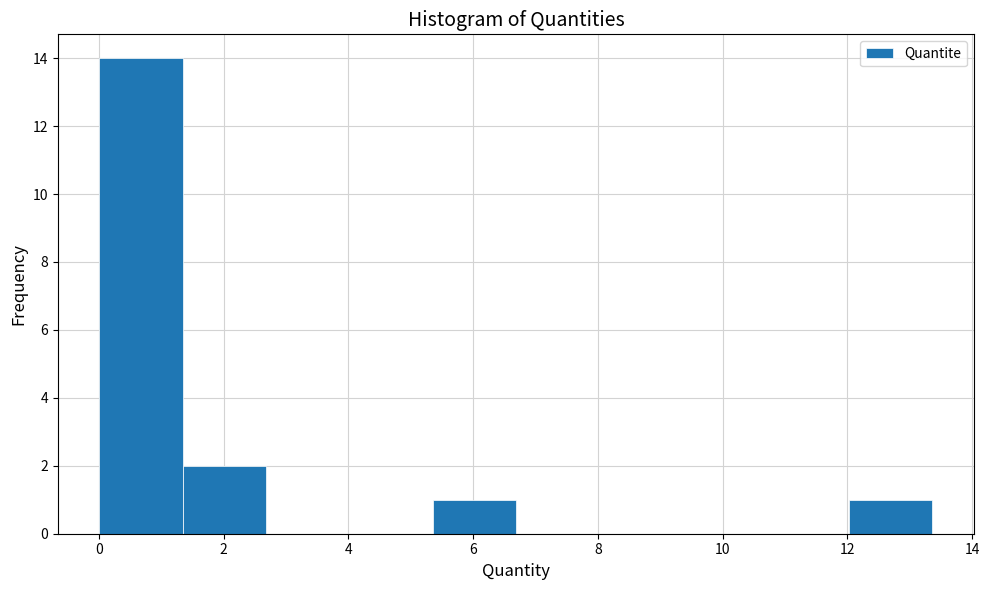

Over which range of the x-axis is the bar tallest?

0.0 to 1.4